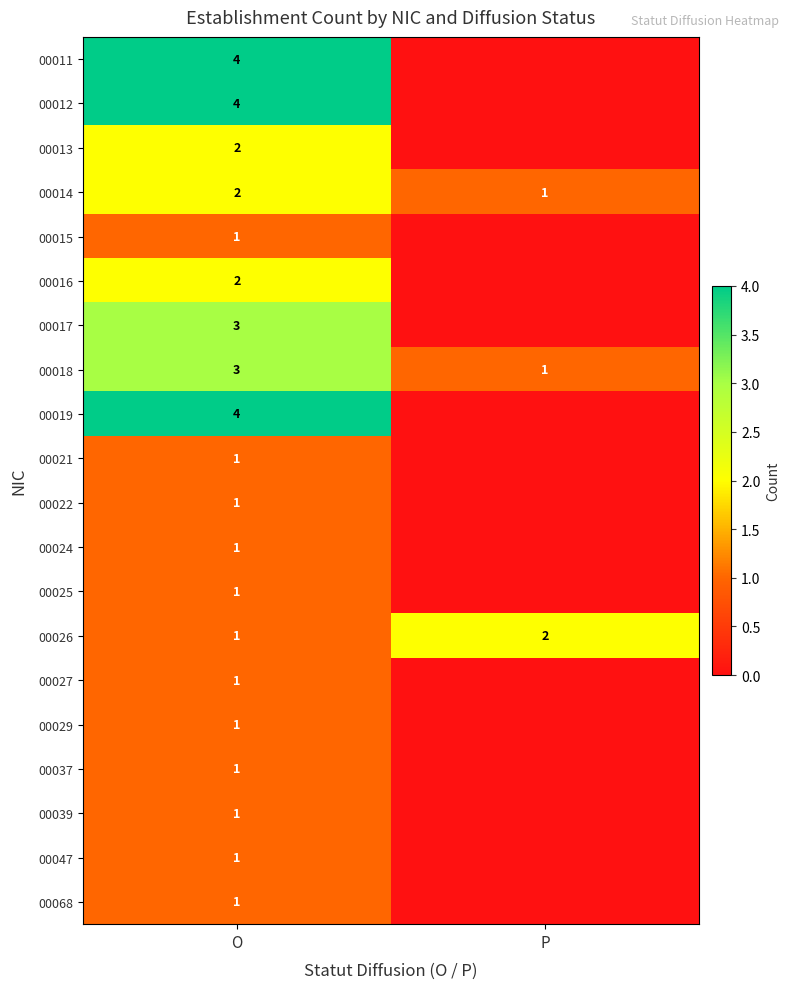

Is the value of 00014 at O greater than the value of 00019 at O?

No